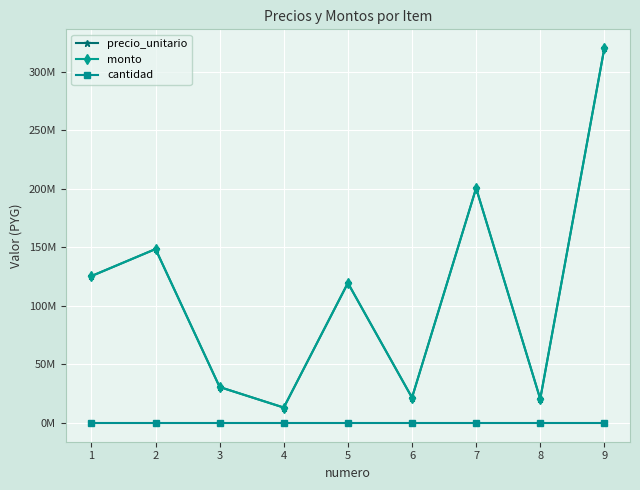

Where is the first local minimum for monto?

4